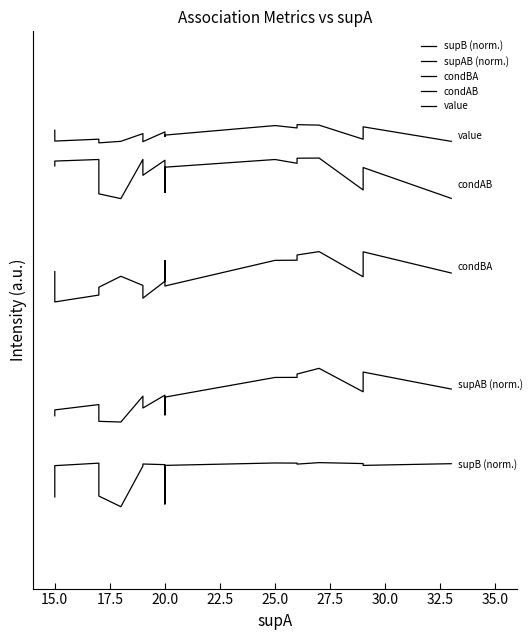

True or false: condBA has more than 1 interior local peaks.

True